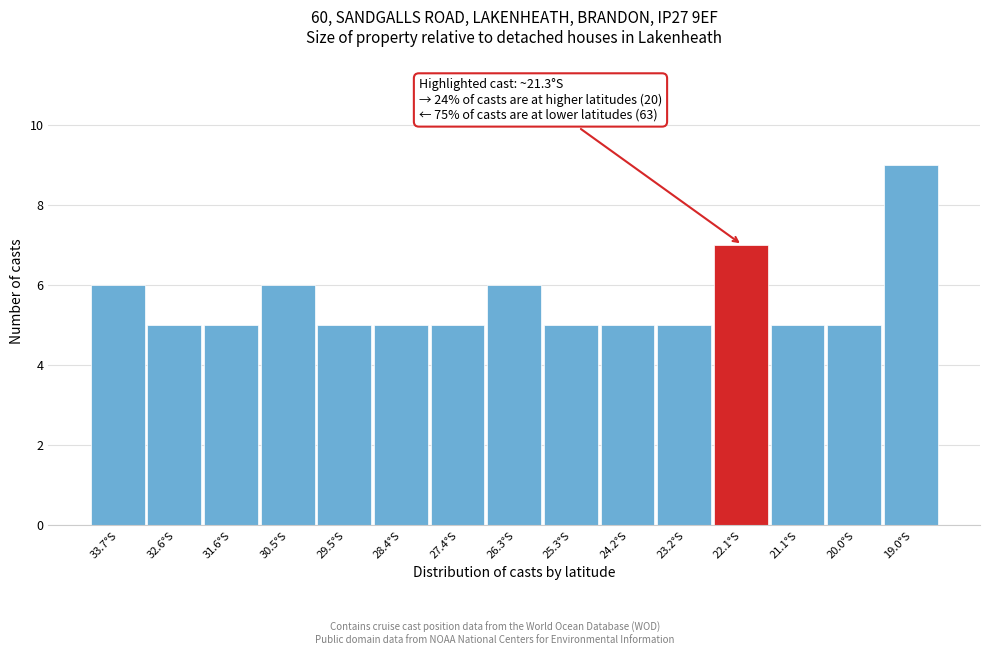

Reading left to right, transcribe all the data shown in this chart.

6	5	5	6	5	5	5	6	5	5	5	7	5	5	9